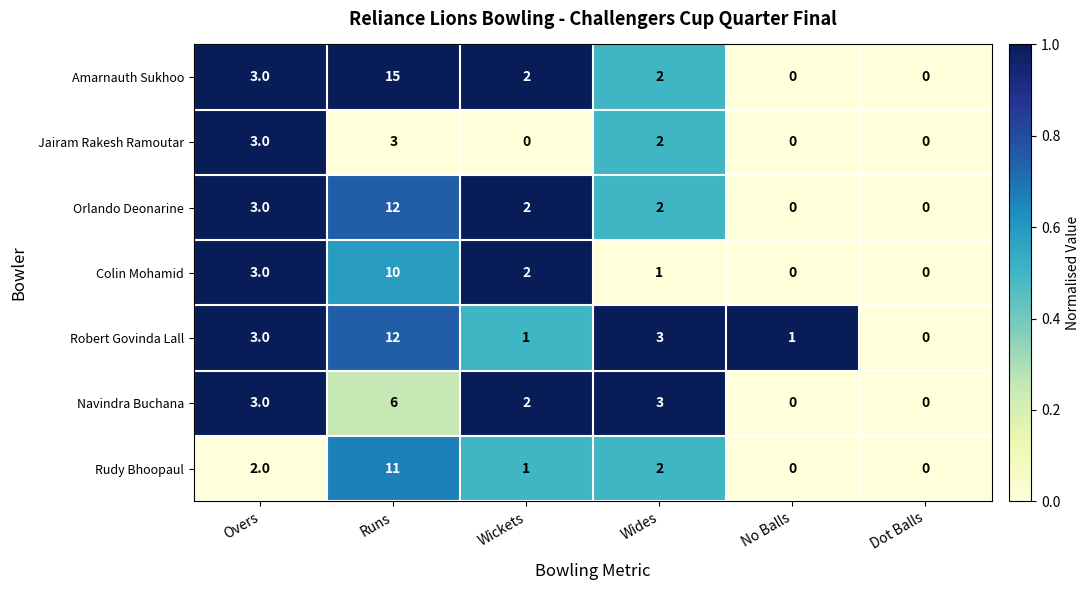

What is the difference between the highest and lowest values at Runs?

12